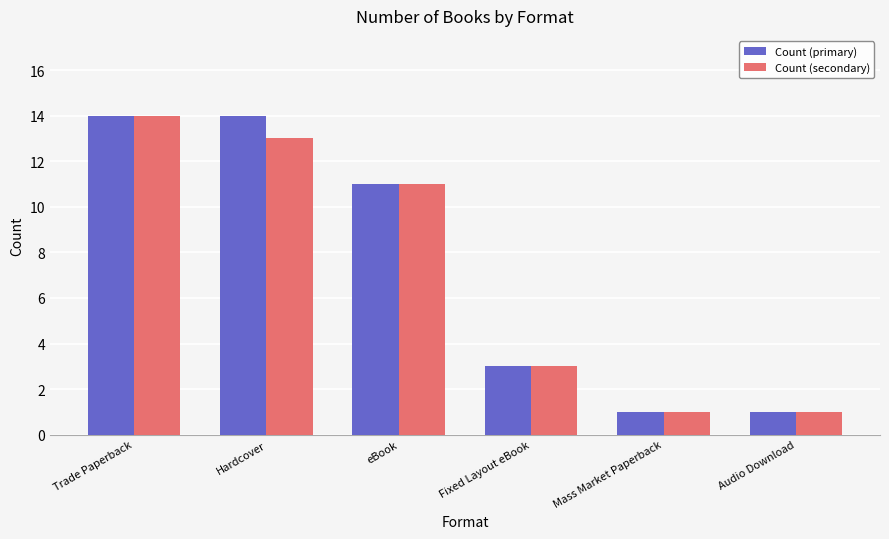

What is the greatest value displayed?

14